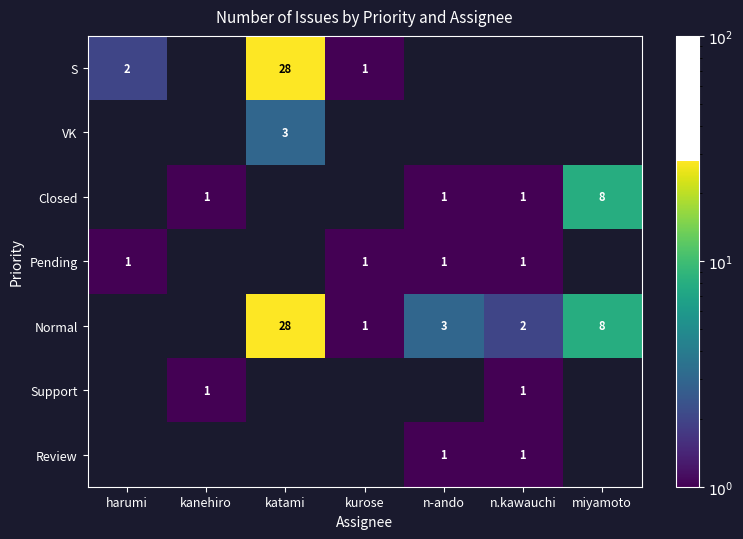

The Pending series shows 2 at n.kawauchi. True or false?

False